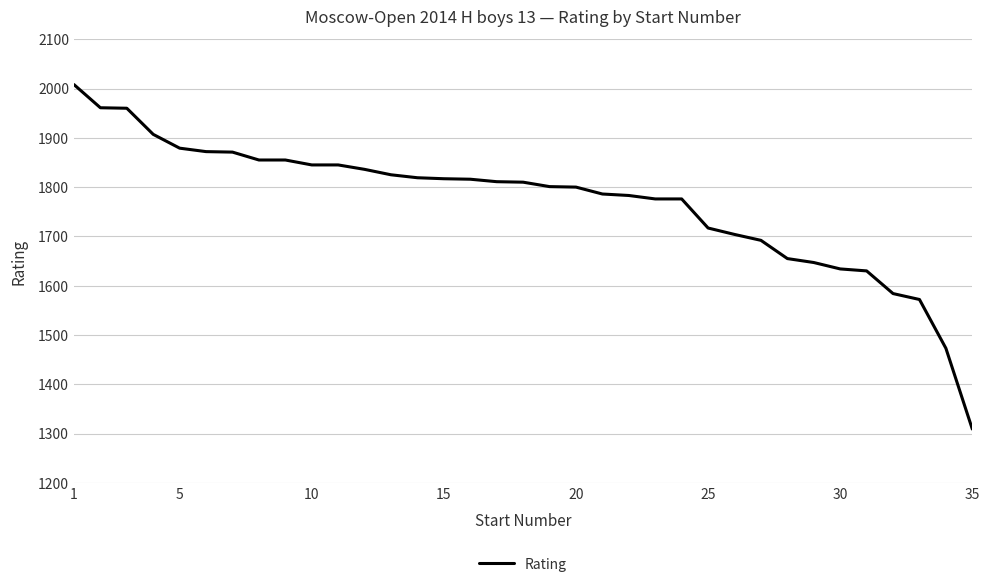

What is the minimum value shown in the chart?

1309